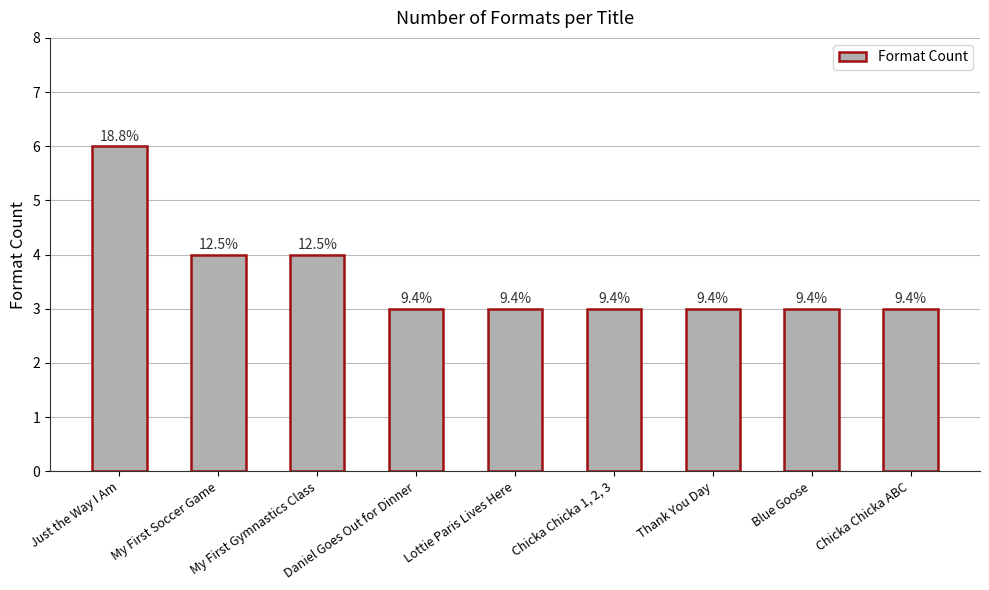

Reading left to right, list all the values displayed in this chart.

Just the Way I Am=6	My First Soccer Game=4	My First Gymnastics Class=4	Daniel Goes Out for Dinner=3	Lottie Paris Lives Here=3	Chicka Chicka 1, 2, 3=3	Thank You Day=3	Blue Goose=3	Chicka Chicka ABC=3